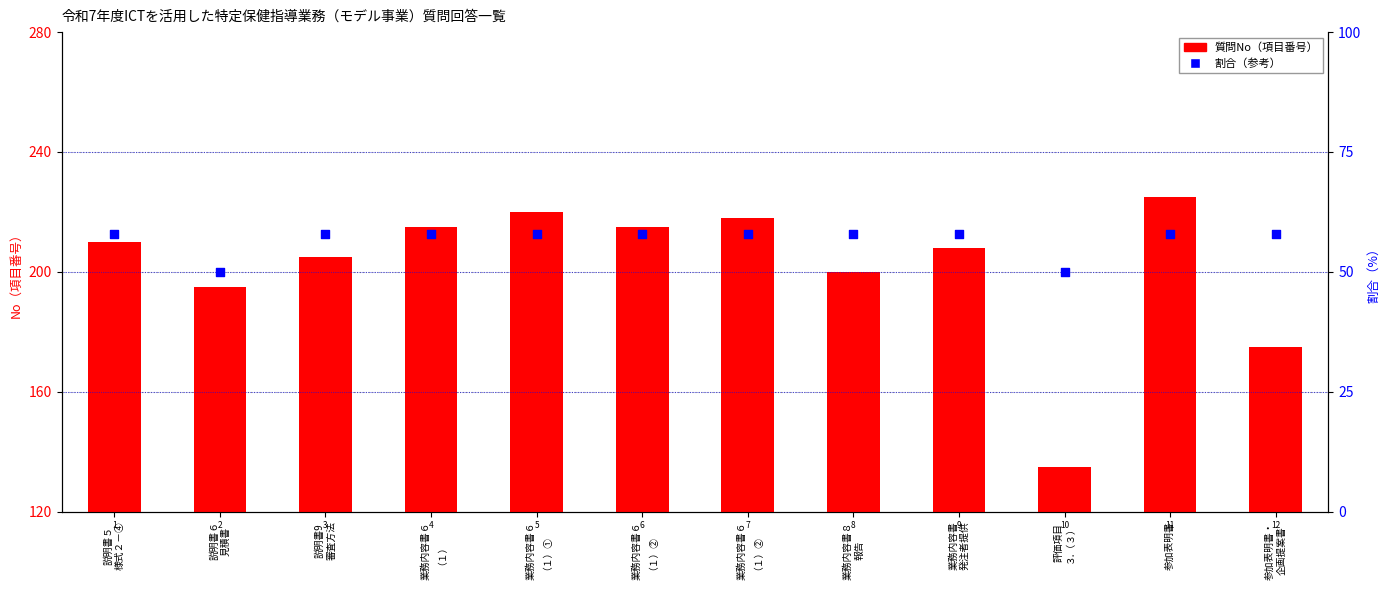

Is the value of 質問No（項目） at 説明書５
様式２－④ greater than the value of 割合（%） at 業務内容書６
（１）②?

Yes